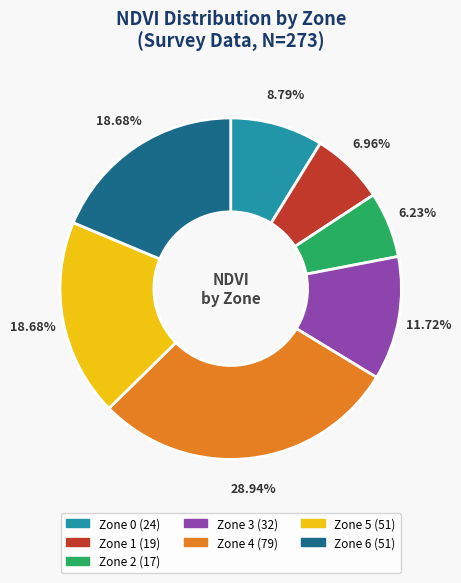

What is the ratio of the value at Zone 5 to the value at Zone 6?

1.0